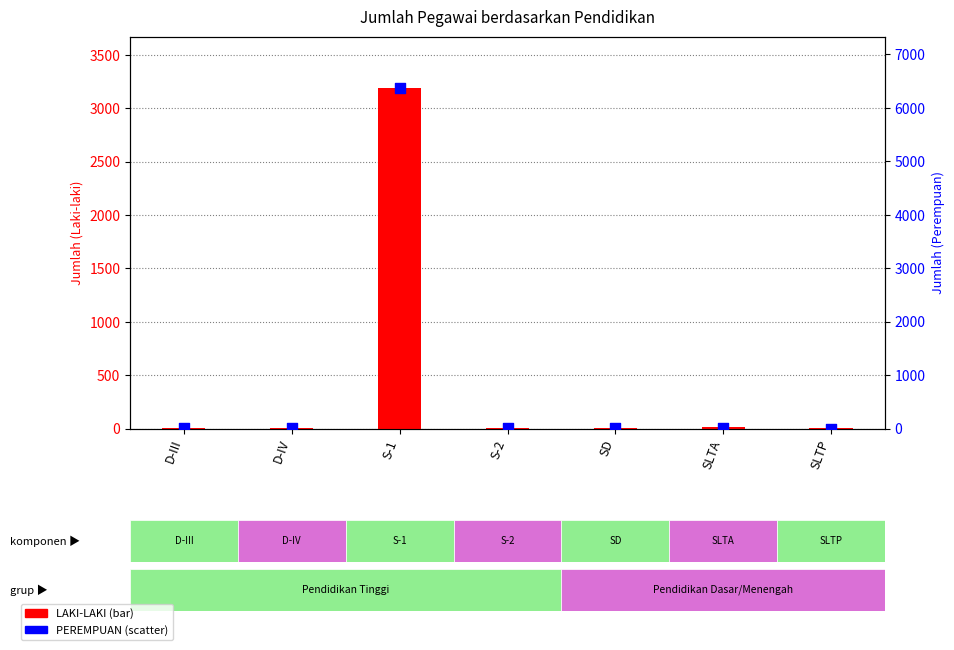

What are all the series names shown in the legend?

LAKI-LAKI, PEREMPUAN